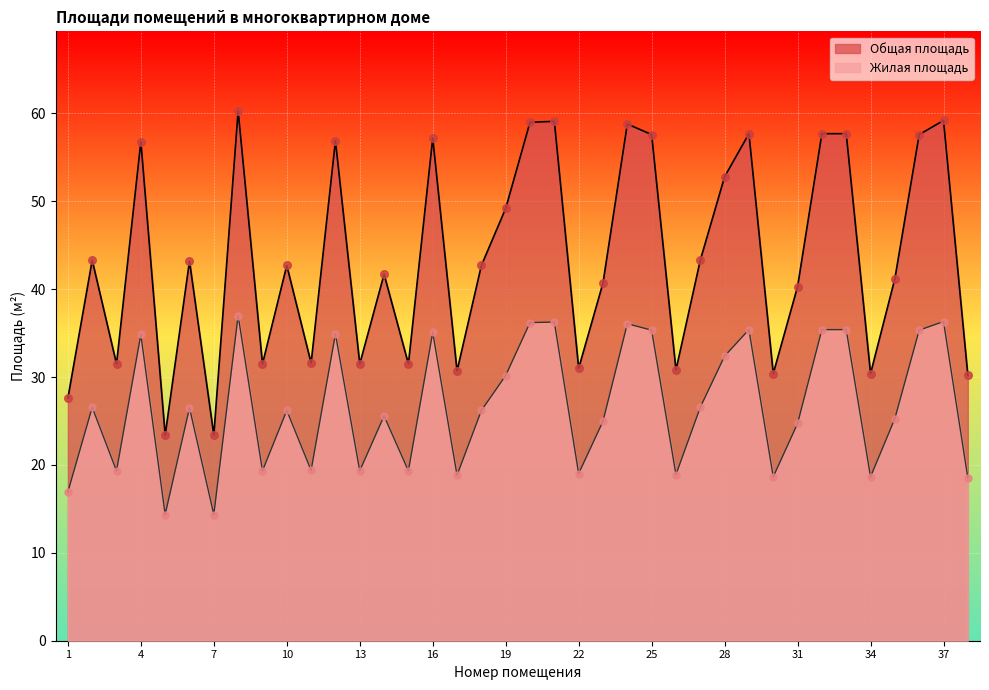

Which series contains the lowest Y value?

Жилая площадь